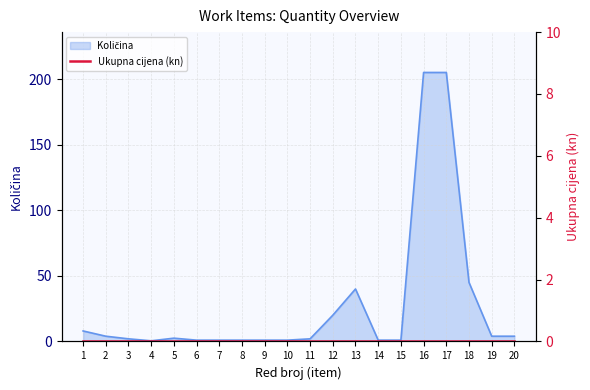

What is the greatest value displayed?

205.0